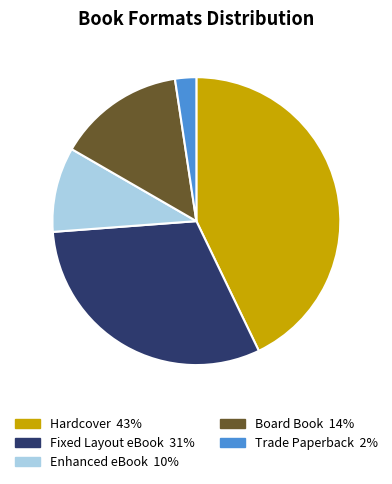

Is it true that Fixed Layout eBook is 31% of the pie?

True